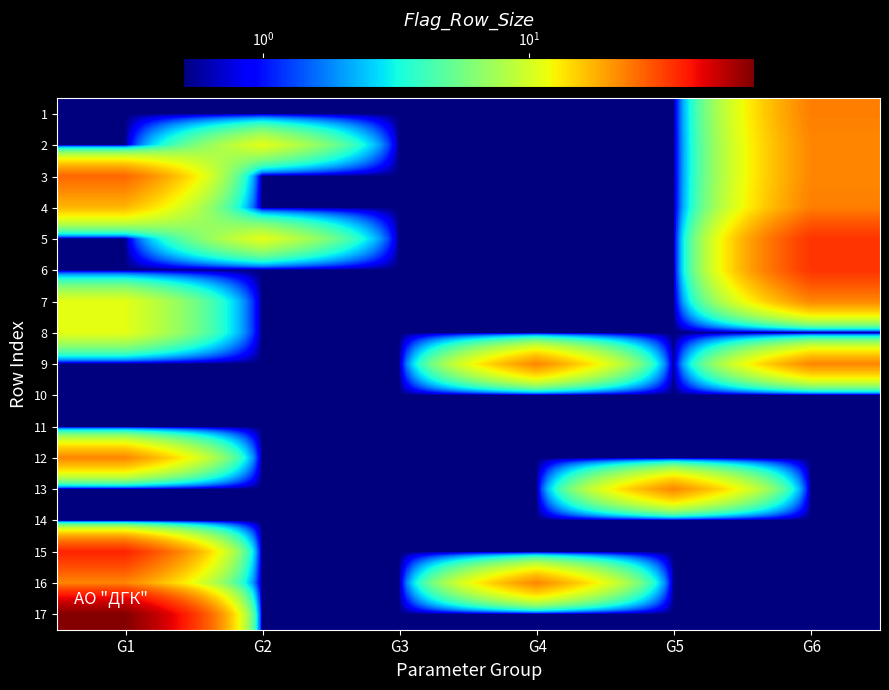

Reading left to right, transcribe all the data shown in this chart.

1: G1=0.5	G2=0.5	G3=0.5	G4=0.5	G5=0.5	G6=23.0
2: G1=0.5	G2=11.0	G3=0.5	G4=0.5	G5=0.5	G6=22.0
3: G1=26.0	G2=0.5	G3=0.5	G4=0.5	G5=0.5	G6=22.0
4: G1=17.0	G2=0.5	G3=0.5	G4=0.5	G5=0.5	G6=23.0
5: G1=0.5	G2=11.0	G3=0.5	G4=0.5	G5=0.5	G6=34.0
6: G1=0.5	G2=0.5	G3=0.5	G4=0.5	G5=0.5	G6=34.0
7: G1=11.0	G2=0.5	G3=0.5	G4=0.5	G5=0.5	G6=22.0
8: G1=11.0	G2=0.5	G3=0.5	G4=0.5	G5=0.5	G6=0.5
9: G1=0.5	G2=0.5	G3=0.5	G4=22.0	G5=0.5	G6=22.0
10: G1=0.5	G2=0.5	G3=0.5	G4=0.5	G5=0.5	G6=0.5
11: G1=0.5	G2=0.5	G3=0.5	G4=0.5	G5=0.5	G6=0.5
12: G1=22.0	G2=0.5	G3=0.5	G4=0.5	G5=0.5	G6=0.5
13: G1=0.5	G2=0.5	G3=0.5	G4=0.5	G5=22.0	G6=0.5
14: G1=0.5	G2=0.5	G3=0.5	G4=0.5	G5=0.5	G6=0.5
15: G1=37.0	G2=0.5	G3=0.5	G4=0.5	G5=0.5	G6=0.5
16: G1=22.0	G2=0.5	G3=0.5	G4=22.0	G5=0.5	G6=0.5
17: G1=68.0	G2=0.5	G3=0.5	G4=0.5	G5=0.5	G6=0.5